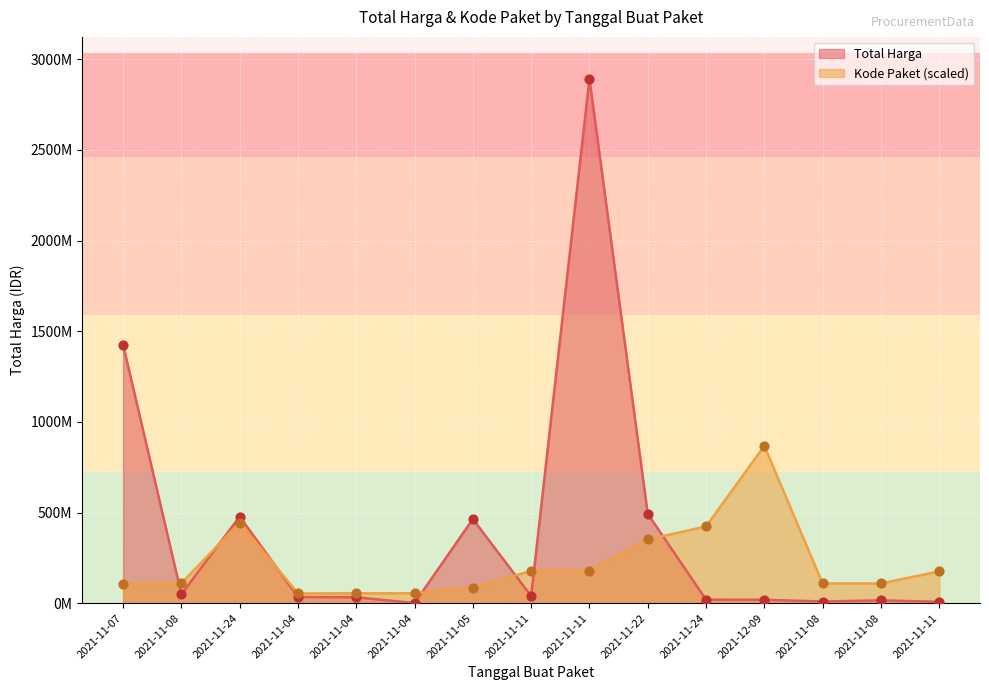

Which series has the largest total across all categories?

Total Harga